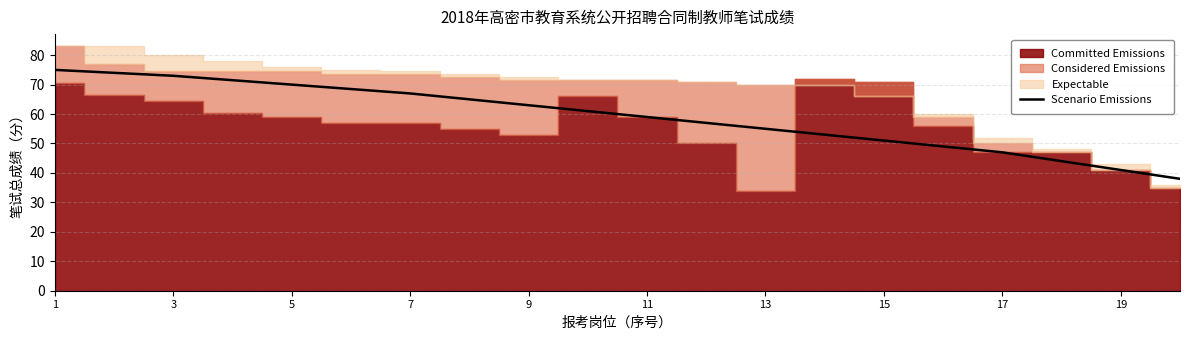

What is the lowest value of the Scenario Emissions series?

38.0